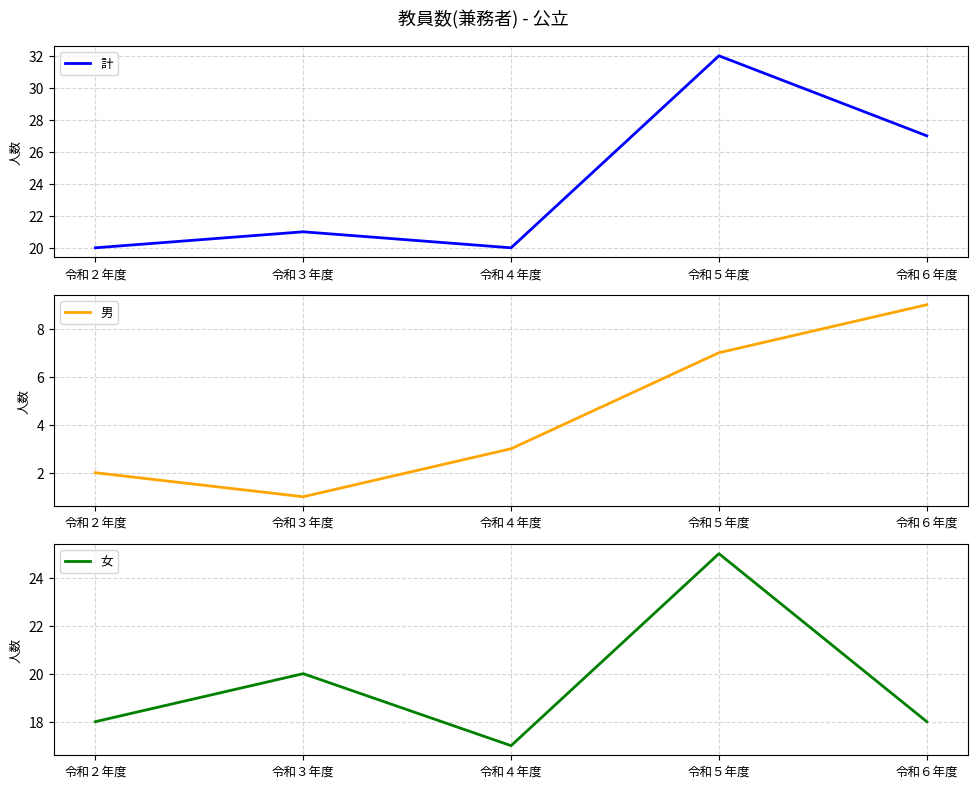

Which category has the highest value in the 女 series?

令和５年度